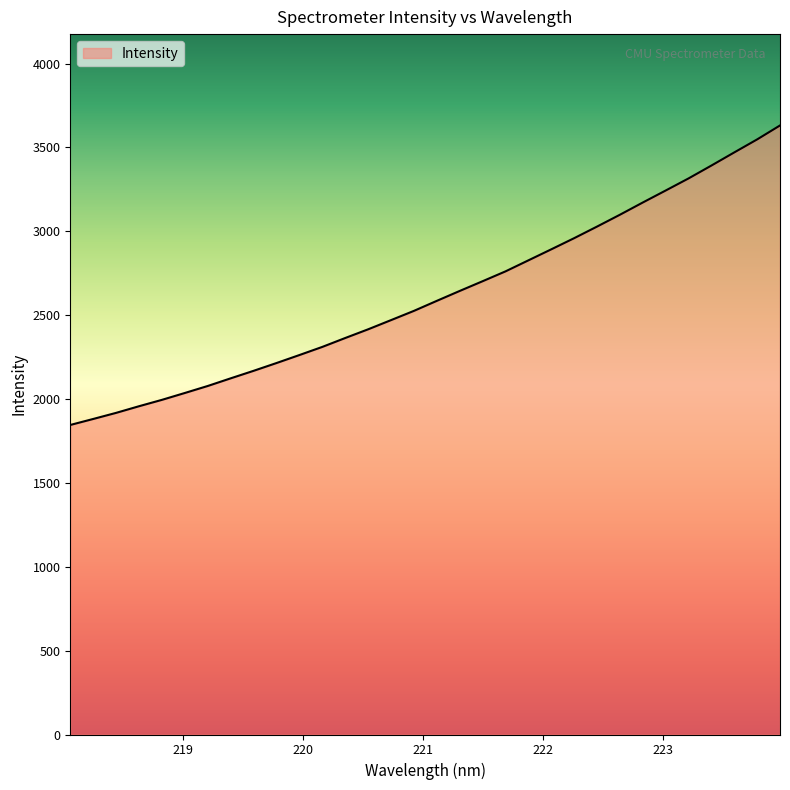

What is the minimum value shown in the chart?

1845.4